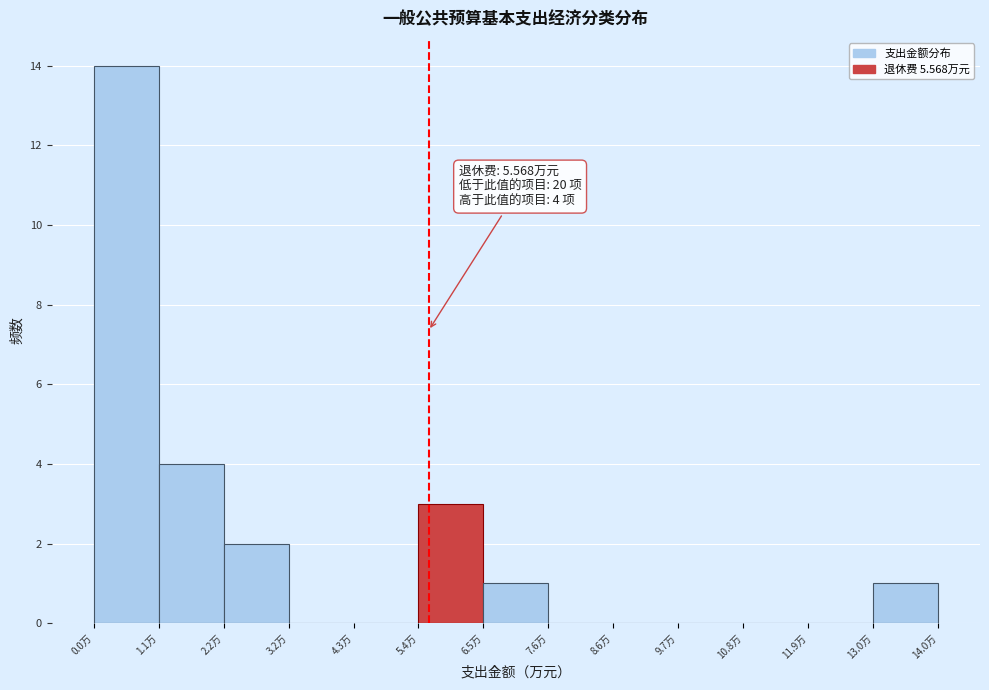

Which range on the x-axis has the tallest bar?

0.0 to 1.0